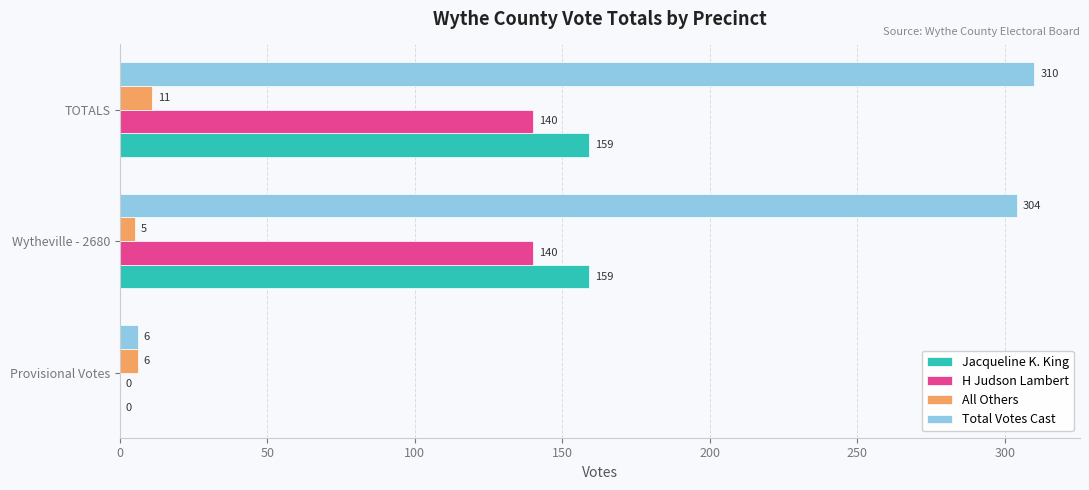

Read the Total Votes Cast value at Provisional Votes, to the nearest 5.

5